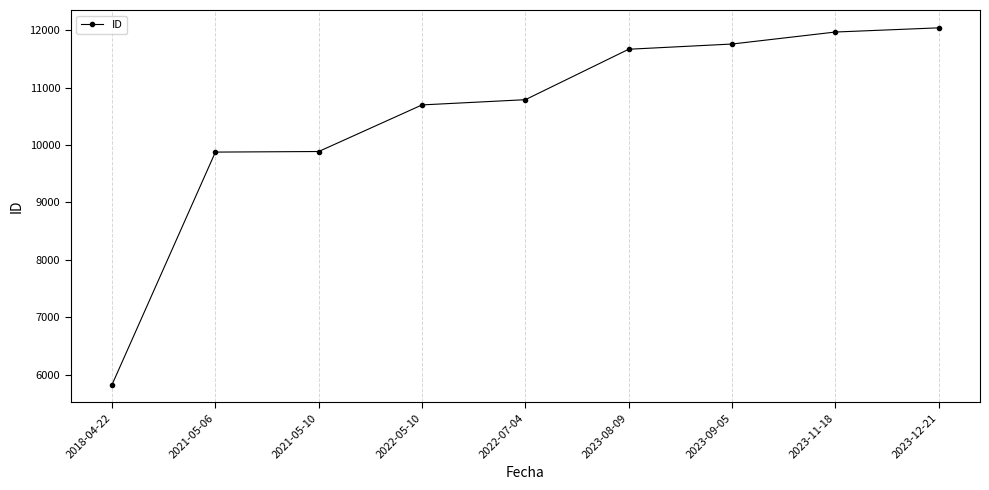

Count the number of data series in this chart.

1